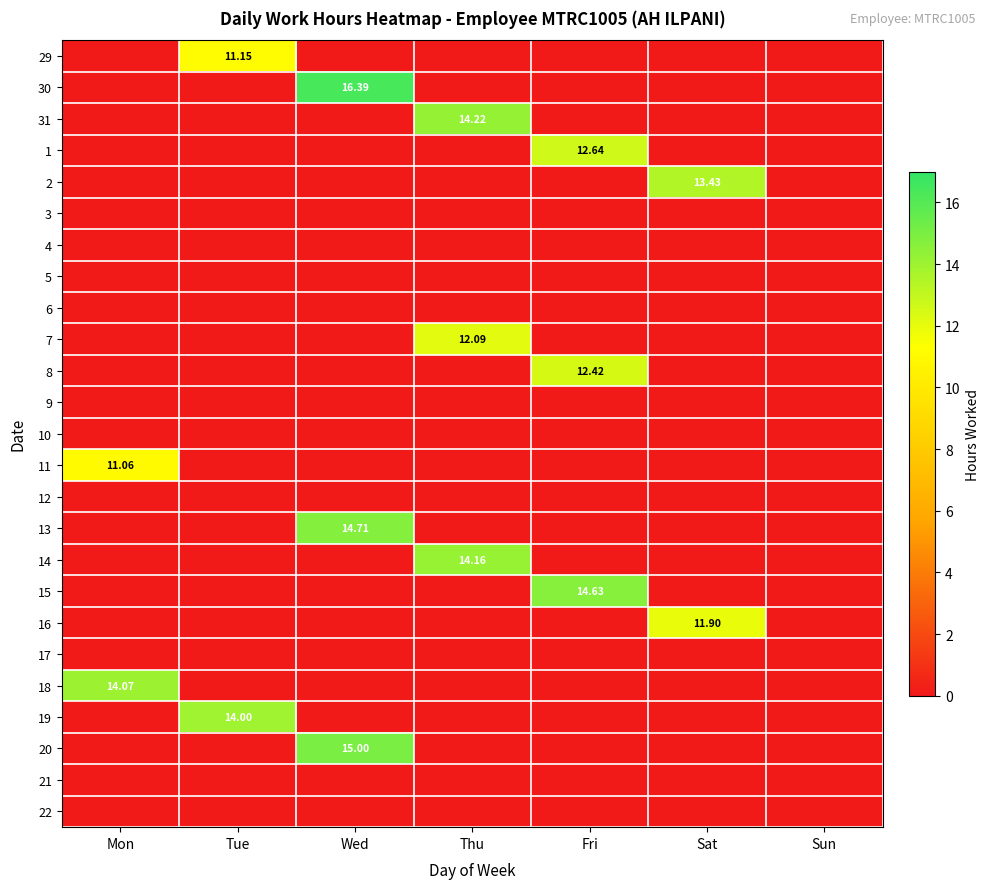

The 9 series shows 0.0 at Tue. True or false?

True